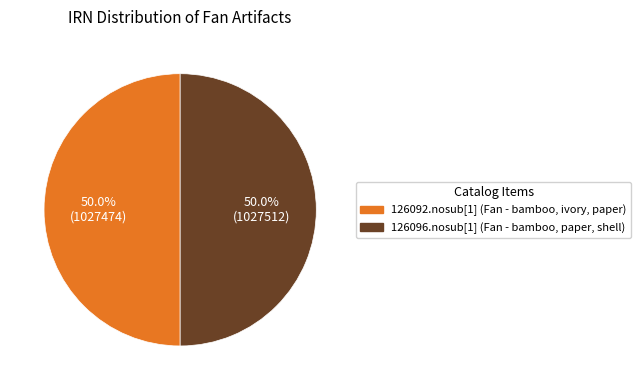

Is it true that 126096.nosub[1] (Fan - bamboo, paper, shell) is 39% of the pie?

False